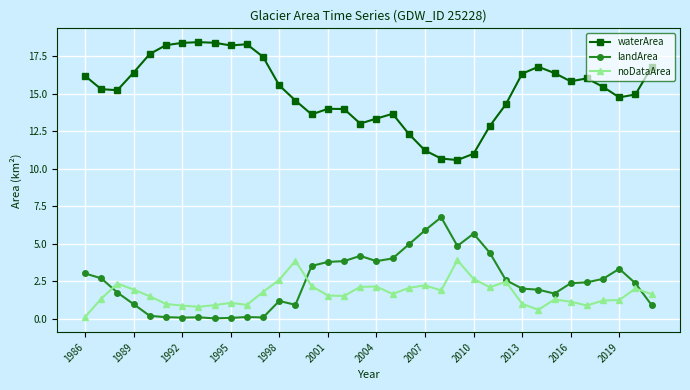

Which series has the largest range (max minus min)?

waterArea